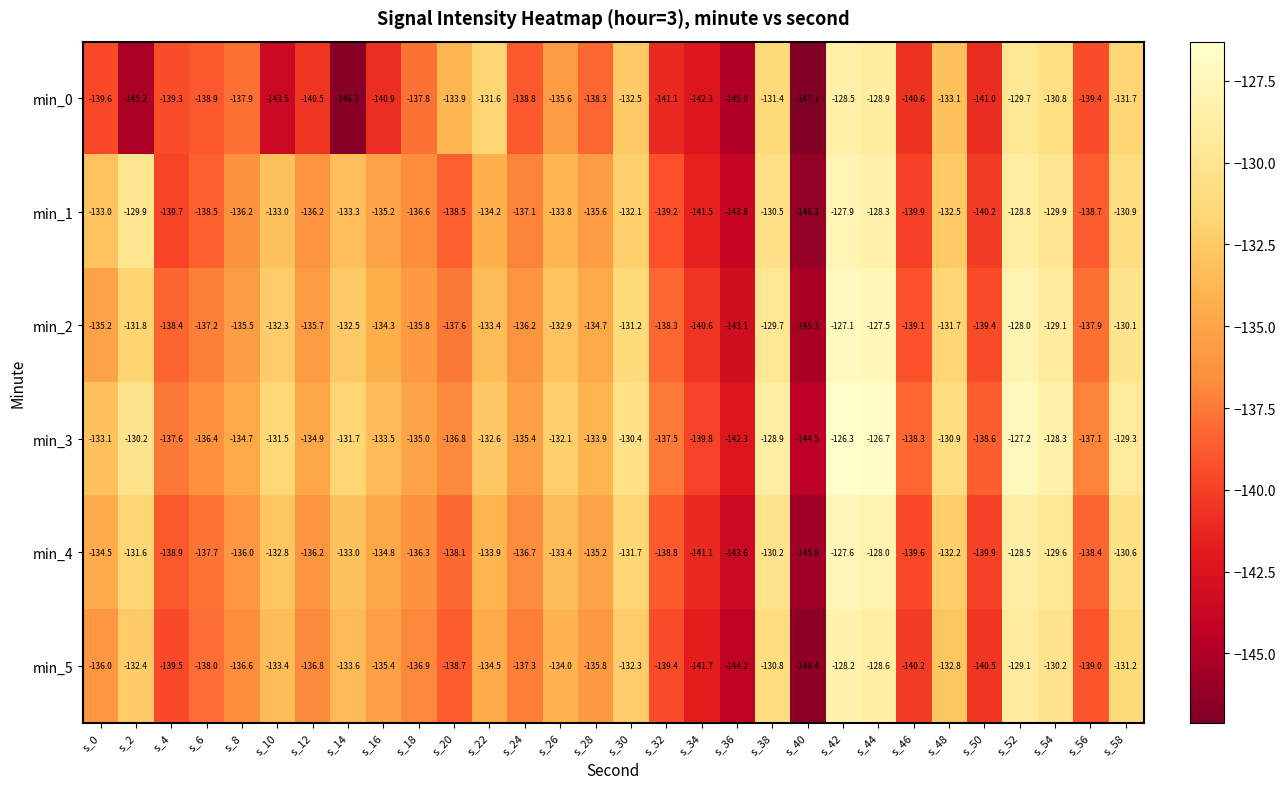

What is the approximate value of min_5 at s_30?

-132.3